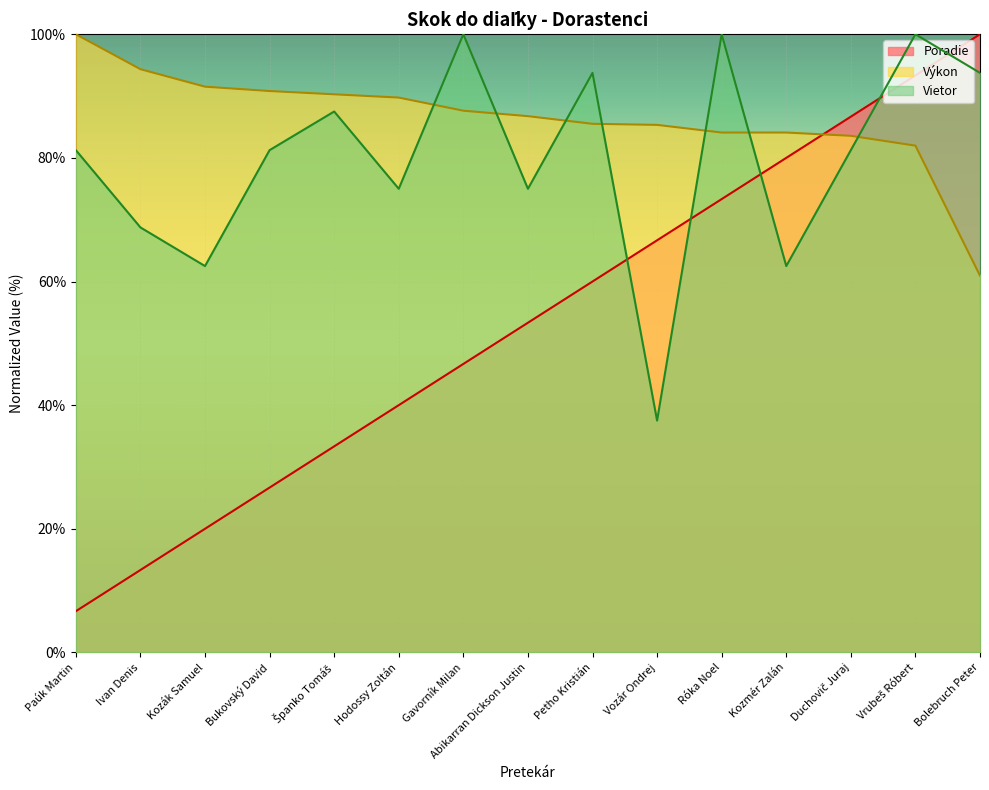

True or false: Vietor and Poradie cross at least once.

True